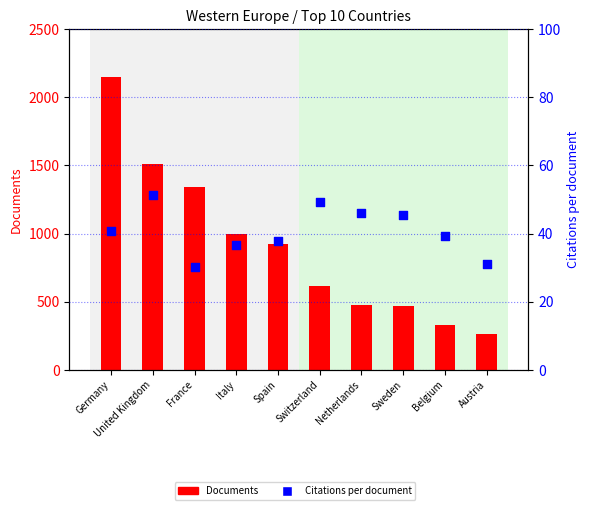

Which series contains the highest Y value?

Documents